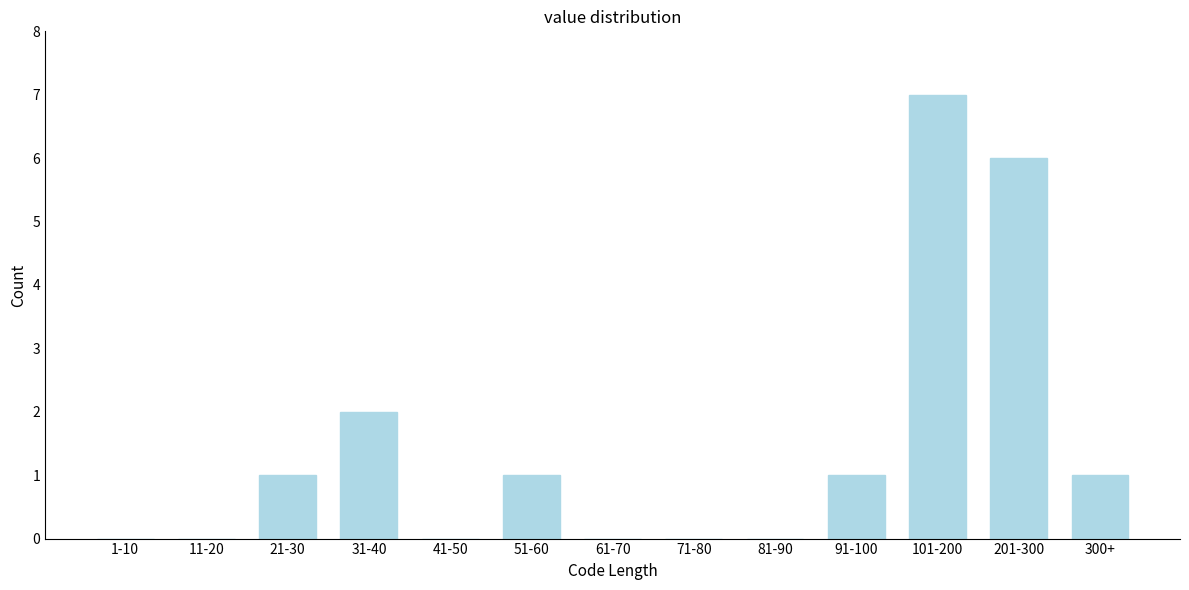

Reading right to left, transcribe all the data shown in this chart.

300+=1	201-300=6	101-200=7	91-100=1	81-90=0	71-80=0	61-70=0	51-60=1	41-50=0	31-40=2	21-30=1	11-20=0	1-10=0